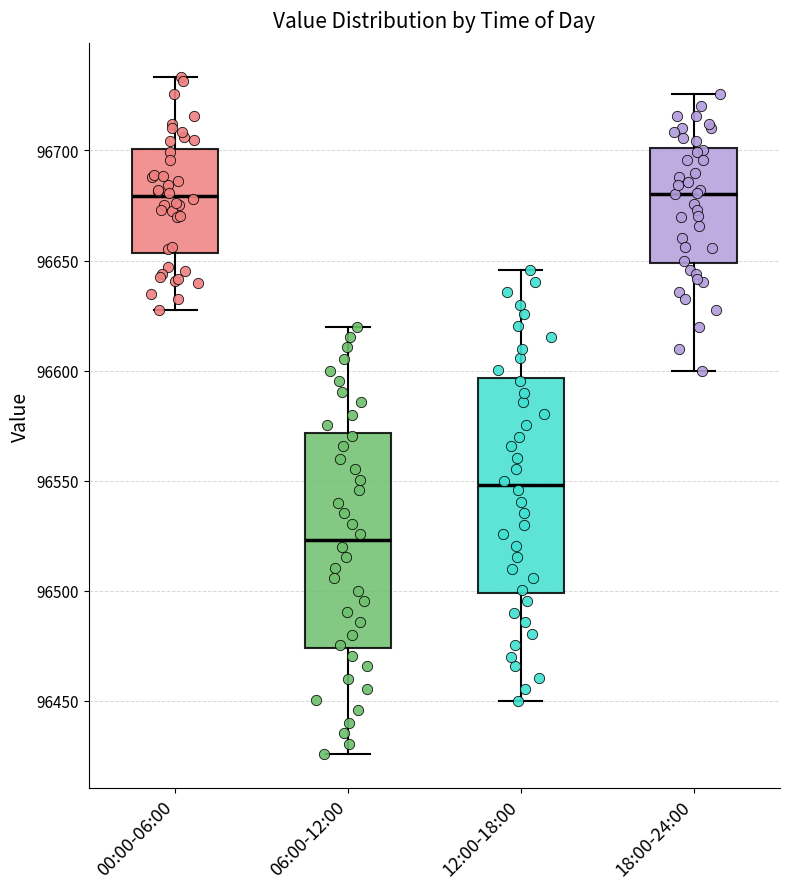

Which box has the lowest median line?

06:00-12:00